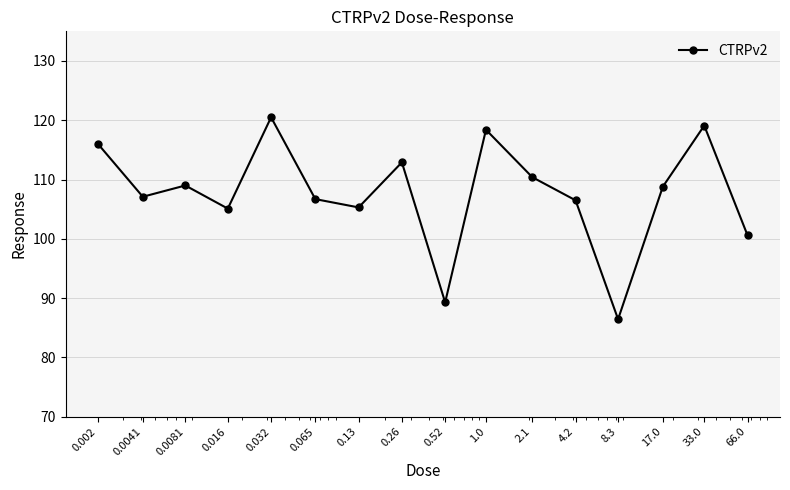

Count the number of categories in the chart.

16